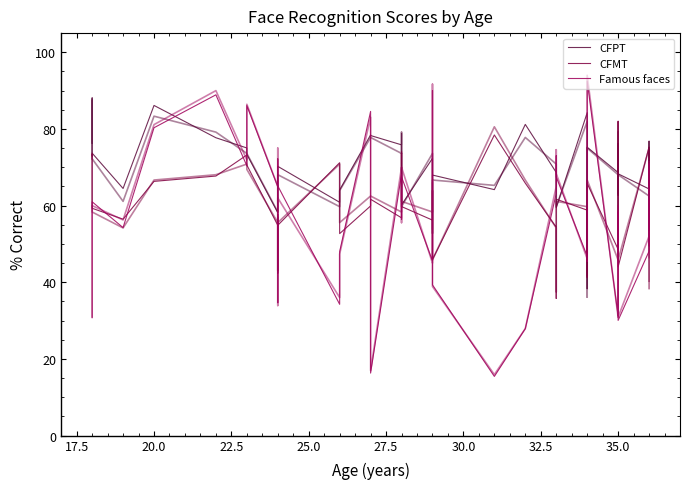

How many data points does each series have?

39